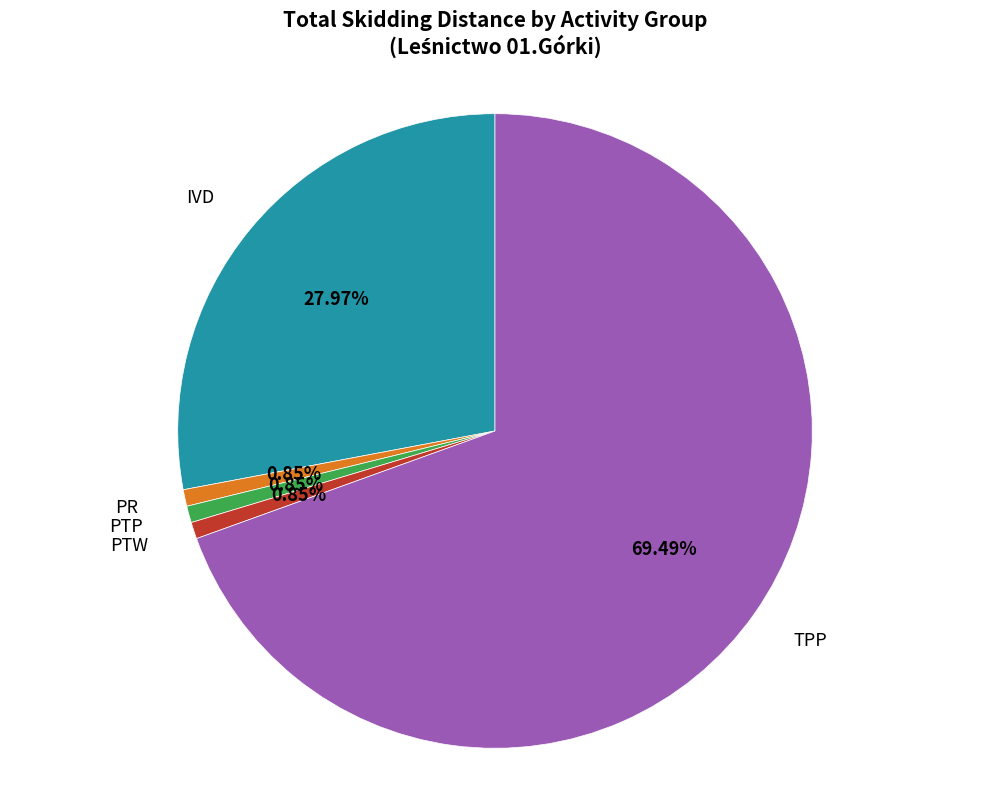

Is there a majority slice in this chart?

Yes